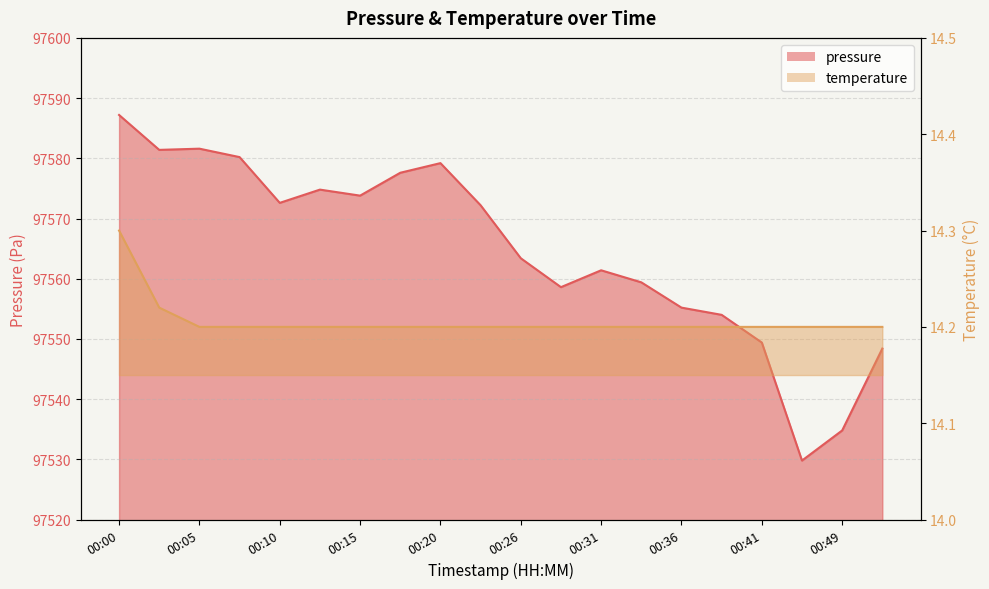

True or false: pressure has a value of 166593.6 at 00:00.

False